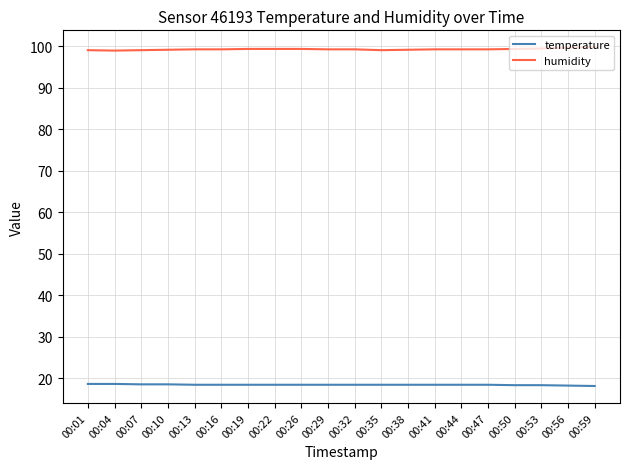

True or false: humidity and temperature cross at least once.

False